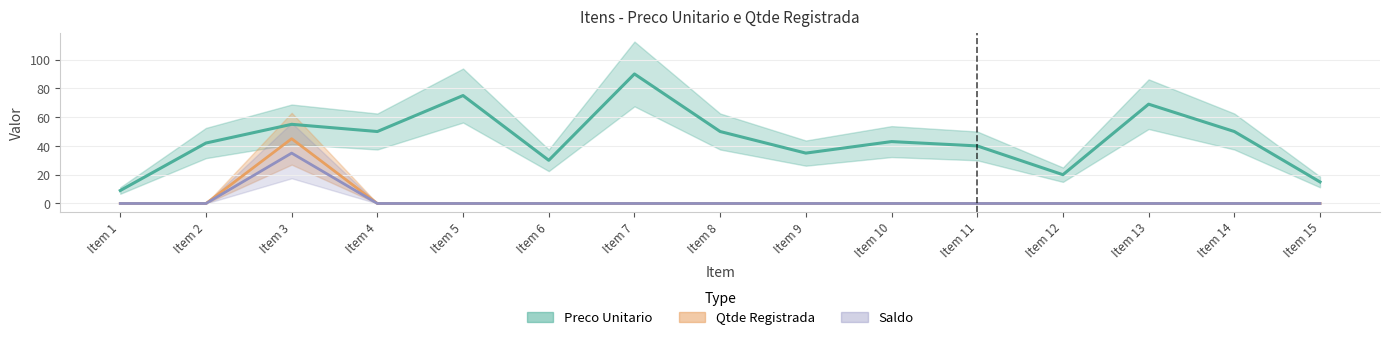

How many values in Saldo are above zero?

1